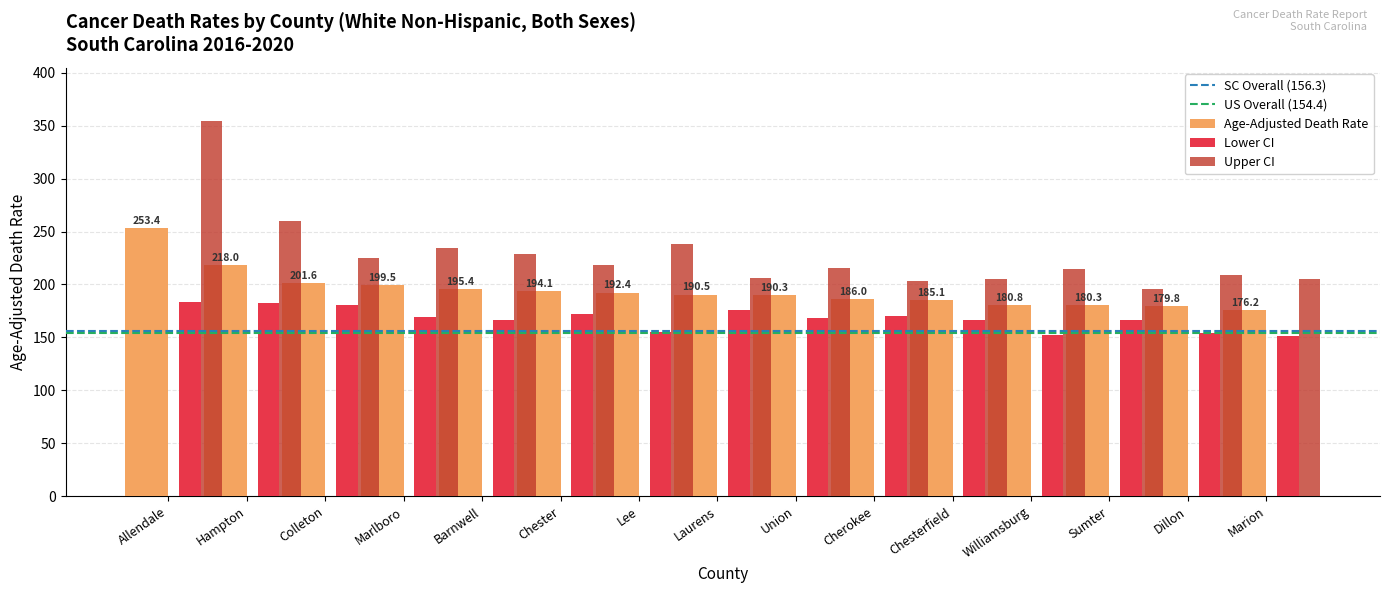

What is the difference between the second highest and second lowest values in the Lower CI series?

30.1